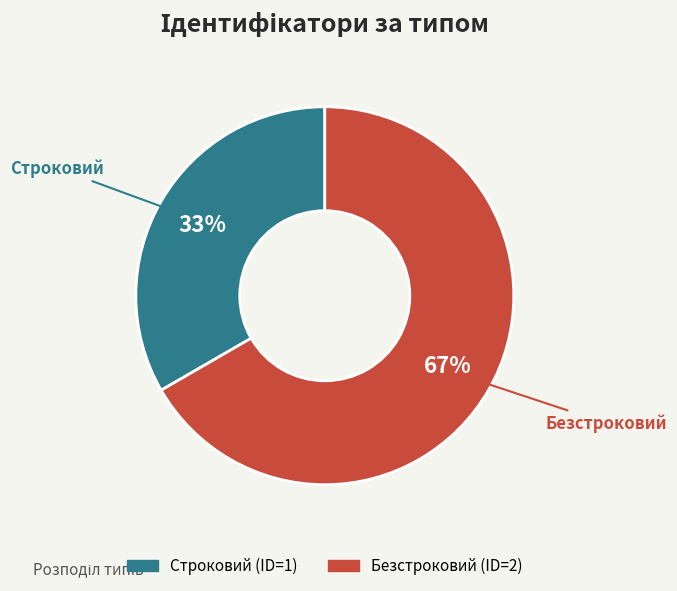

Count the number of slices in the pie.

2